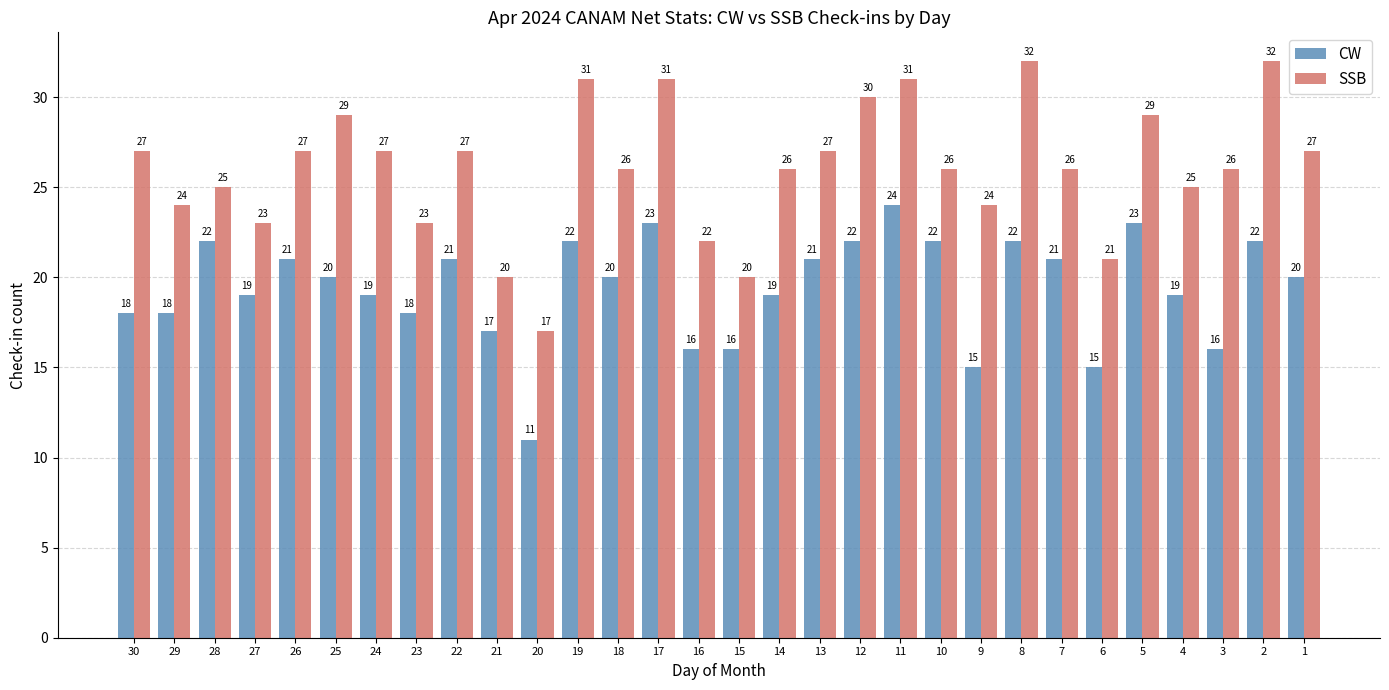

Reading left to right, extract all data points from this chart.

CW: 30=18	29=18	28=22	27=19	26=21	25=20	24=19	23=18	22=21	21=17	20=11	19=22	18=20	17=23	16=16	15=16	14=19	13=21	12=22	11=24	10=22	9=15	8=22	7=21	6=15	5=23	4=19	3=16	2=22	1=20
SSB: 30=27	29=24	28=25	27=23	26=27	25=29	24=27	23=23	22=27	21=20	20=17	19=31	18=26	17=31	16=22	15=20	14=26	13=27	12=30	11=31	10=26	9=24	8=32	7=26	6=21	5=29	4=25	3=26	2=32	1=27